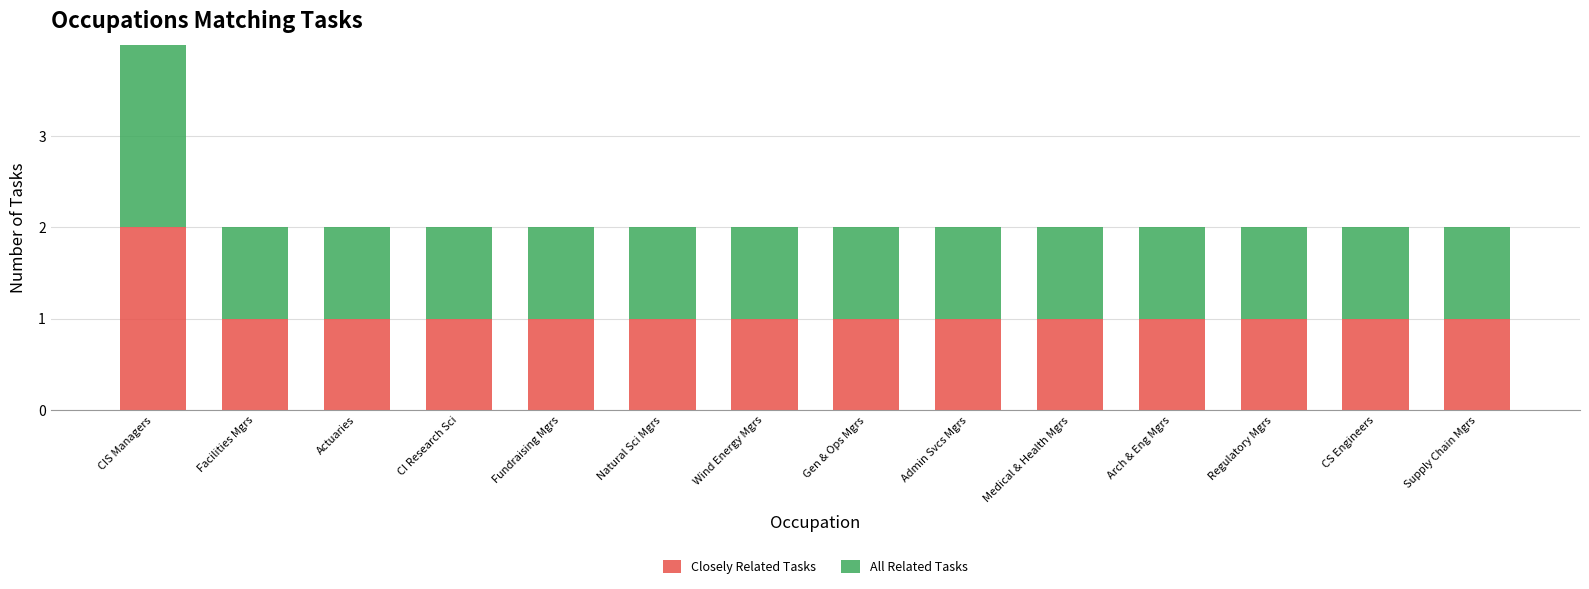

Is it true that Closely Related Tasks equals 1 at Fundraising Mgrs?

True